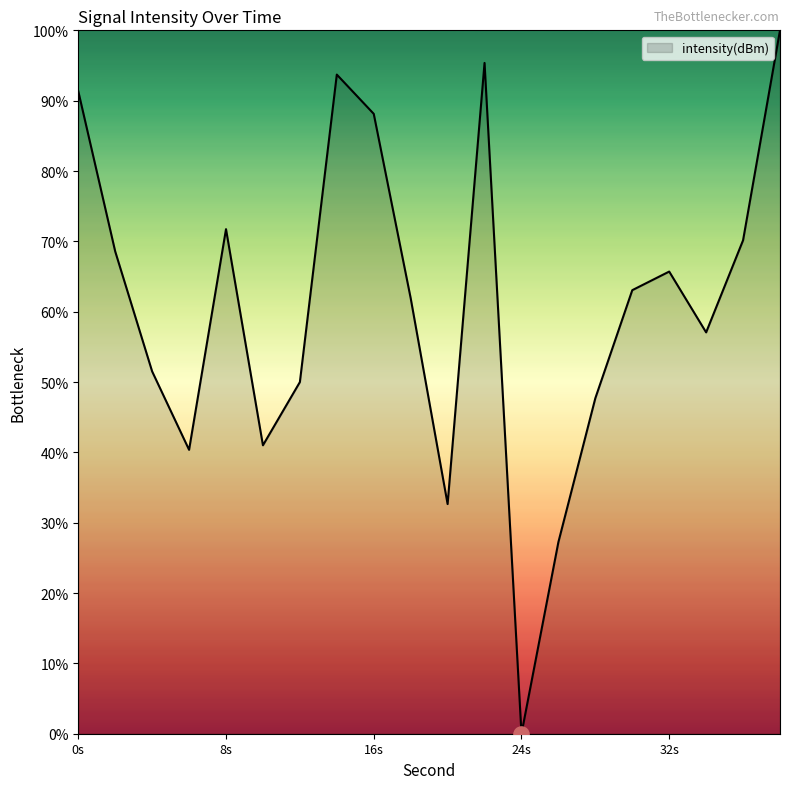

What is the difference between the maximum and minimum values?

100.0